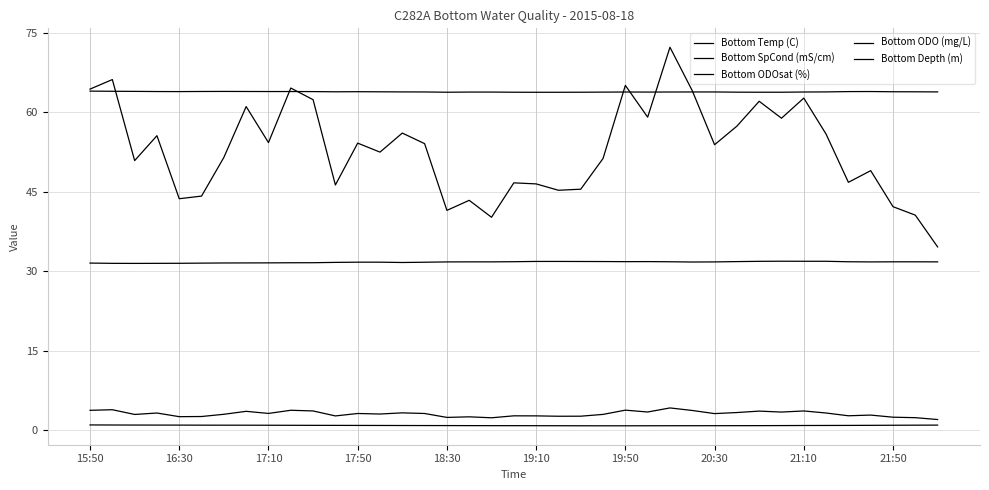

At which category is the sum across all series the highest?

26